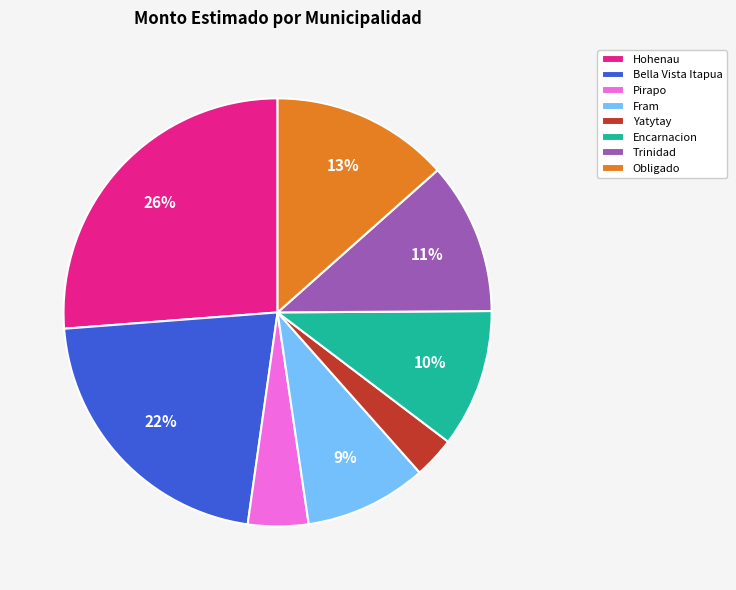

Which has a higher value, Hohenau or Bella Vista Itapua?

Hohenau